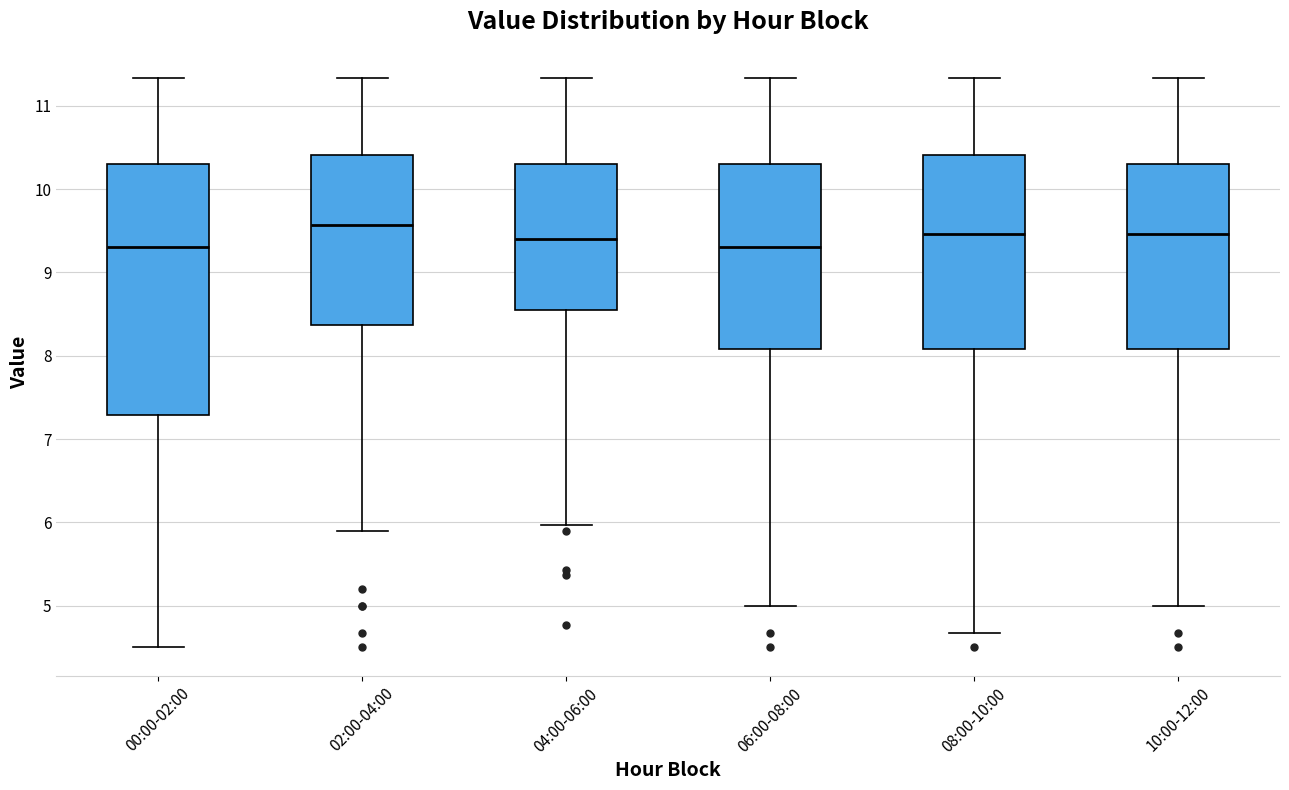

Comparing the boxes themselves (not the whiskers), which one is the tallest?

00:00-02:00